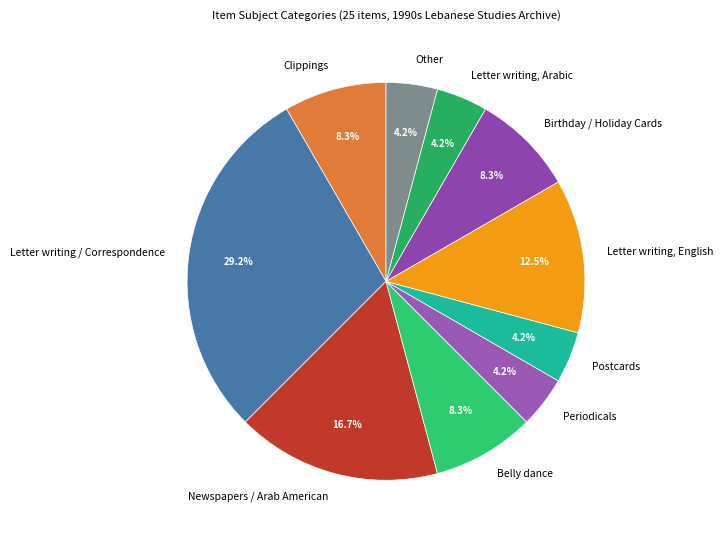

How much of the chart is everything except Other?

95.8%